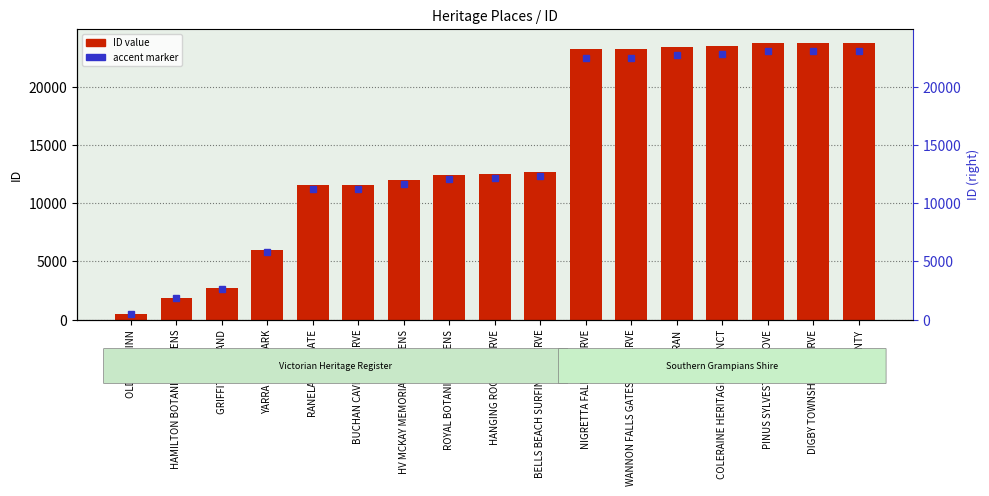

How many data points does each series have?

17